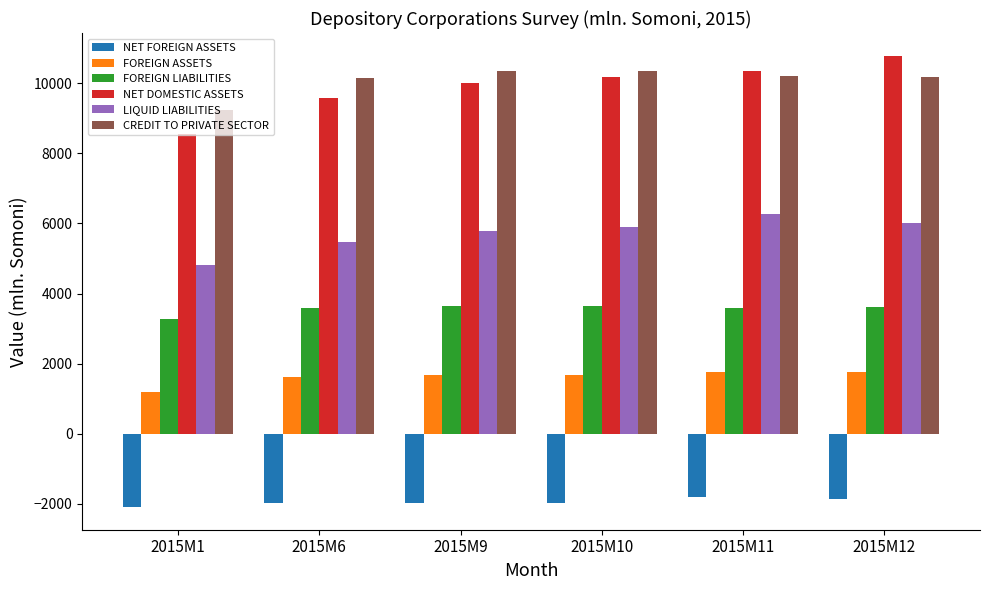

What is the highest value of the CREDIT TO PRIVATE SECTOR series?

10364.3